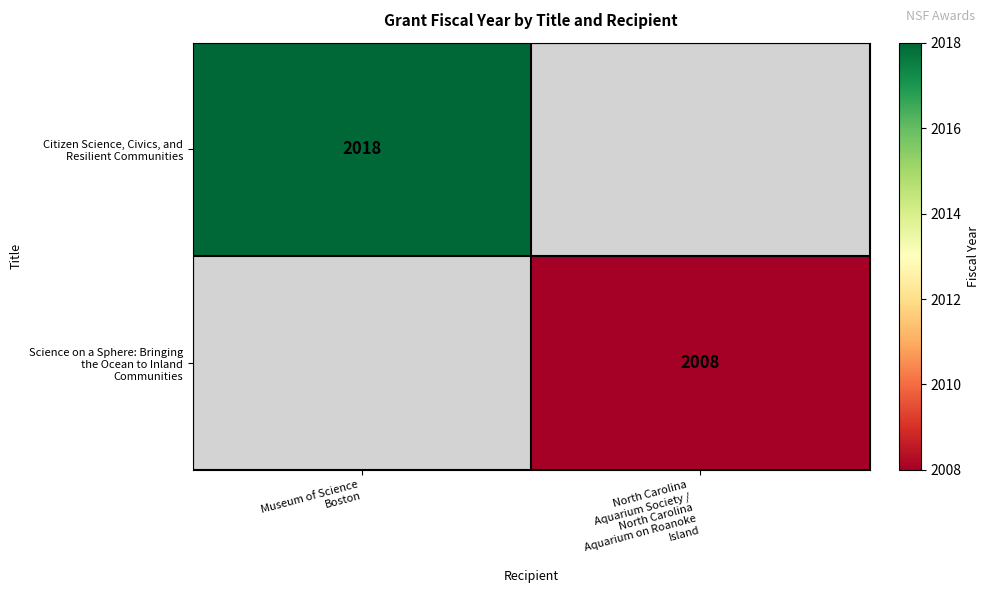

Which series has the largest range (max minus min)?

Citizen Science, Civics, and Resilient Communities